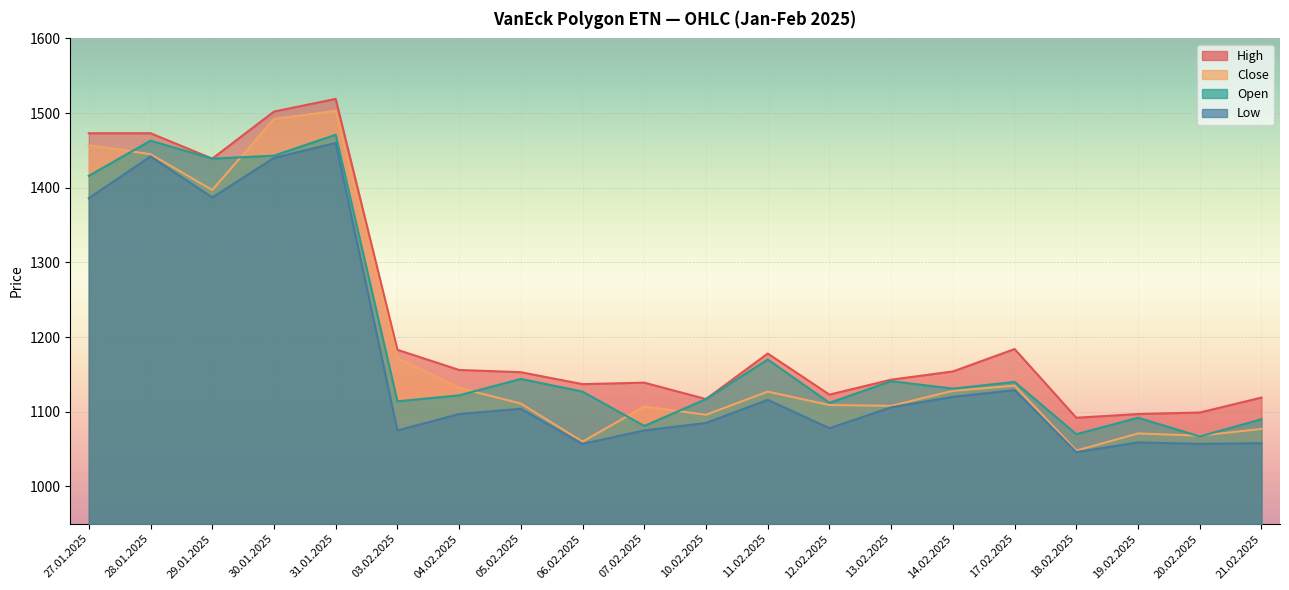

True or false: Low and Close intersect in this chart.

False